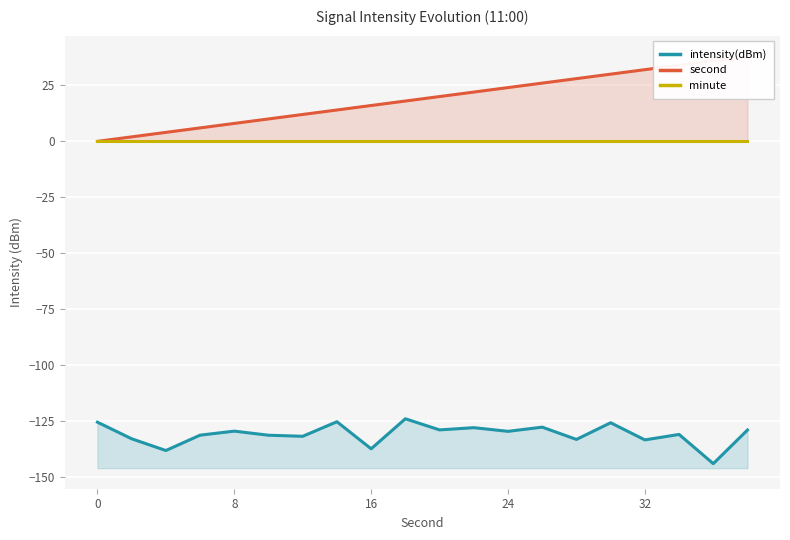

Count the number of categories in the chart.

20